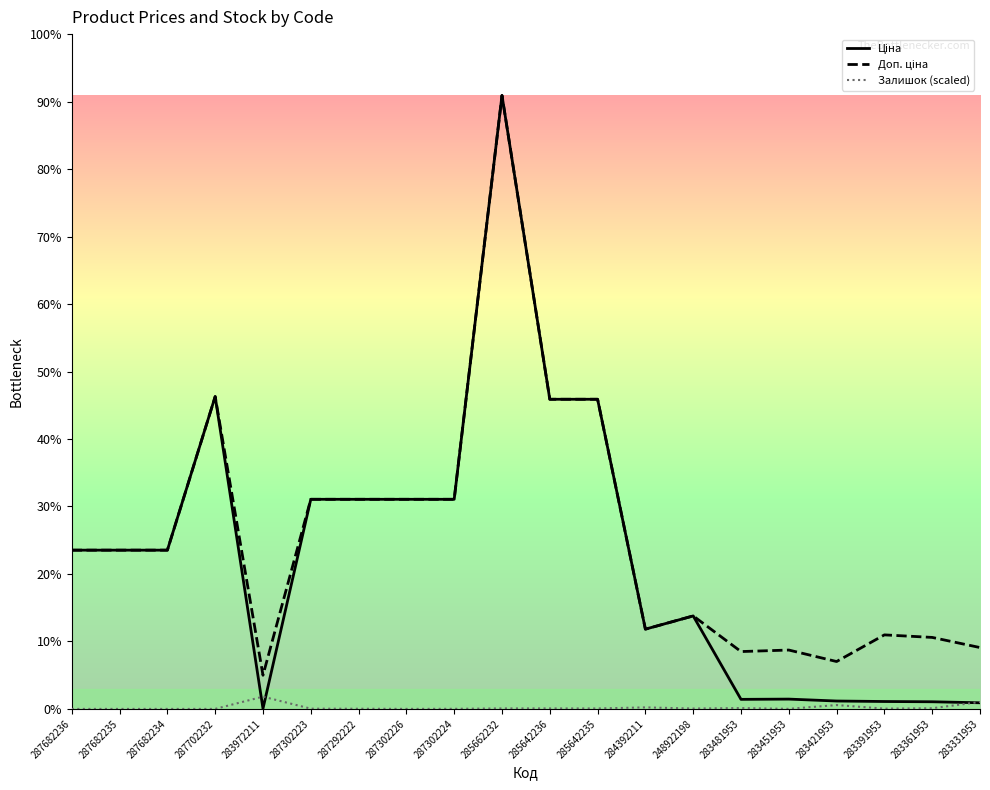

Does the chart display data point markers on the line(s)?

No